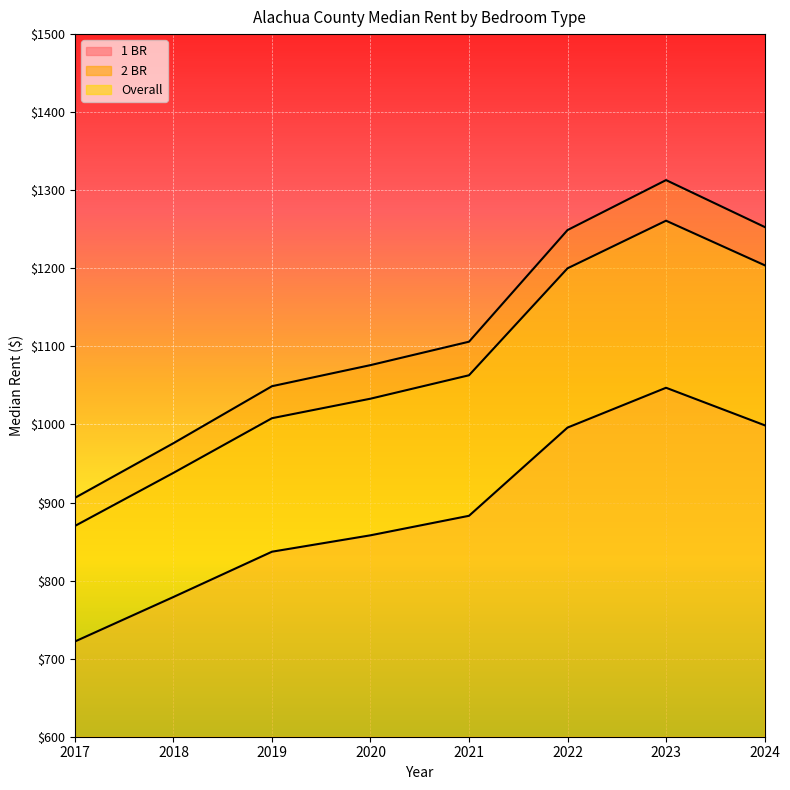

How many data points does each series have?

8